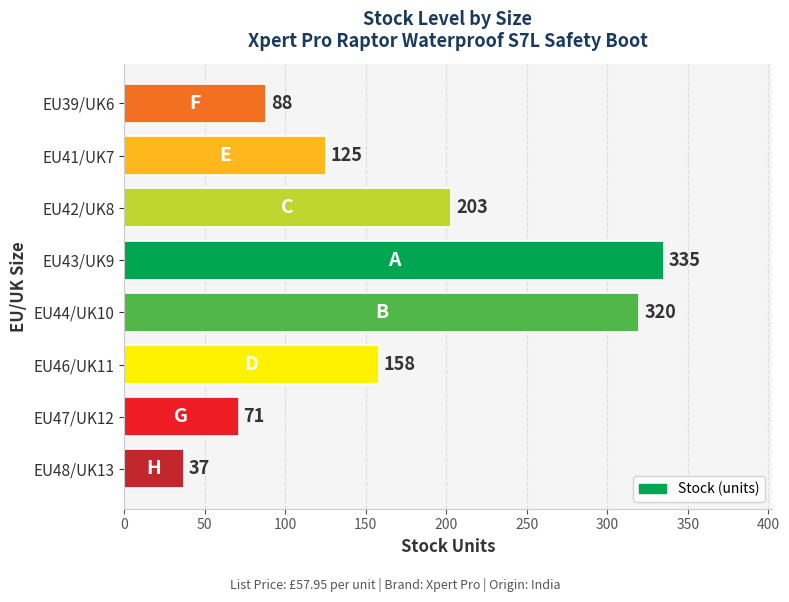

Is it true that the value at EU41/UK7 is 183?

False